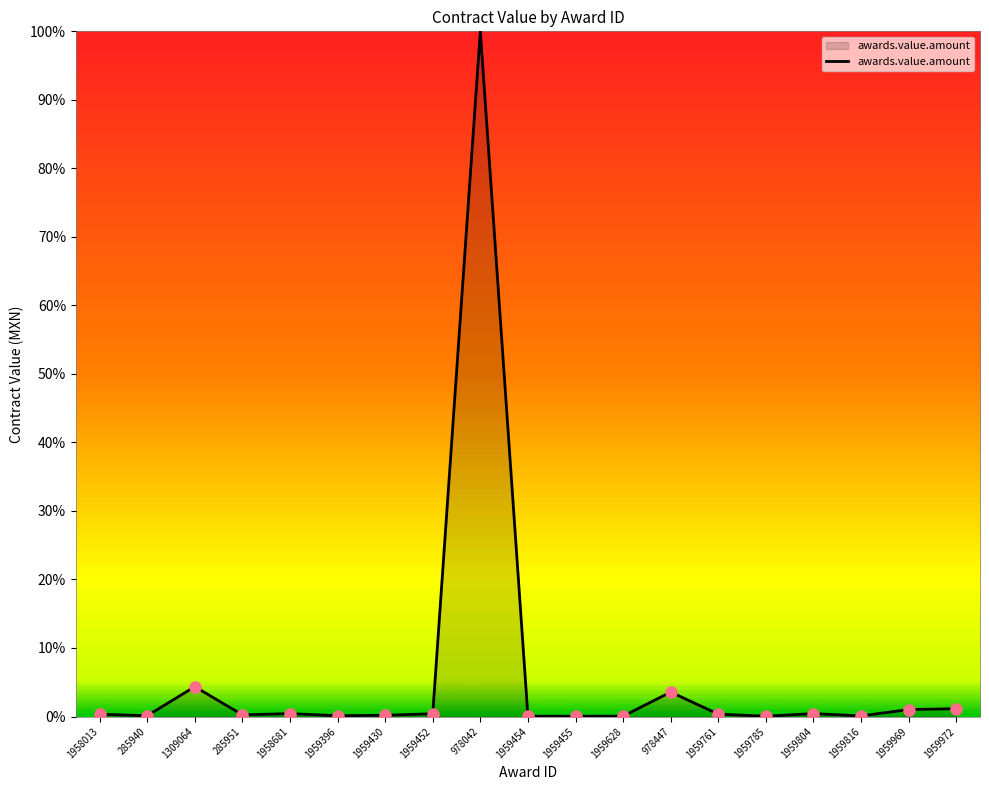

What is the difference between the maximum and minimum values?

100.0